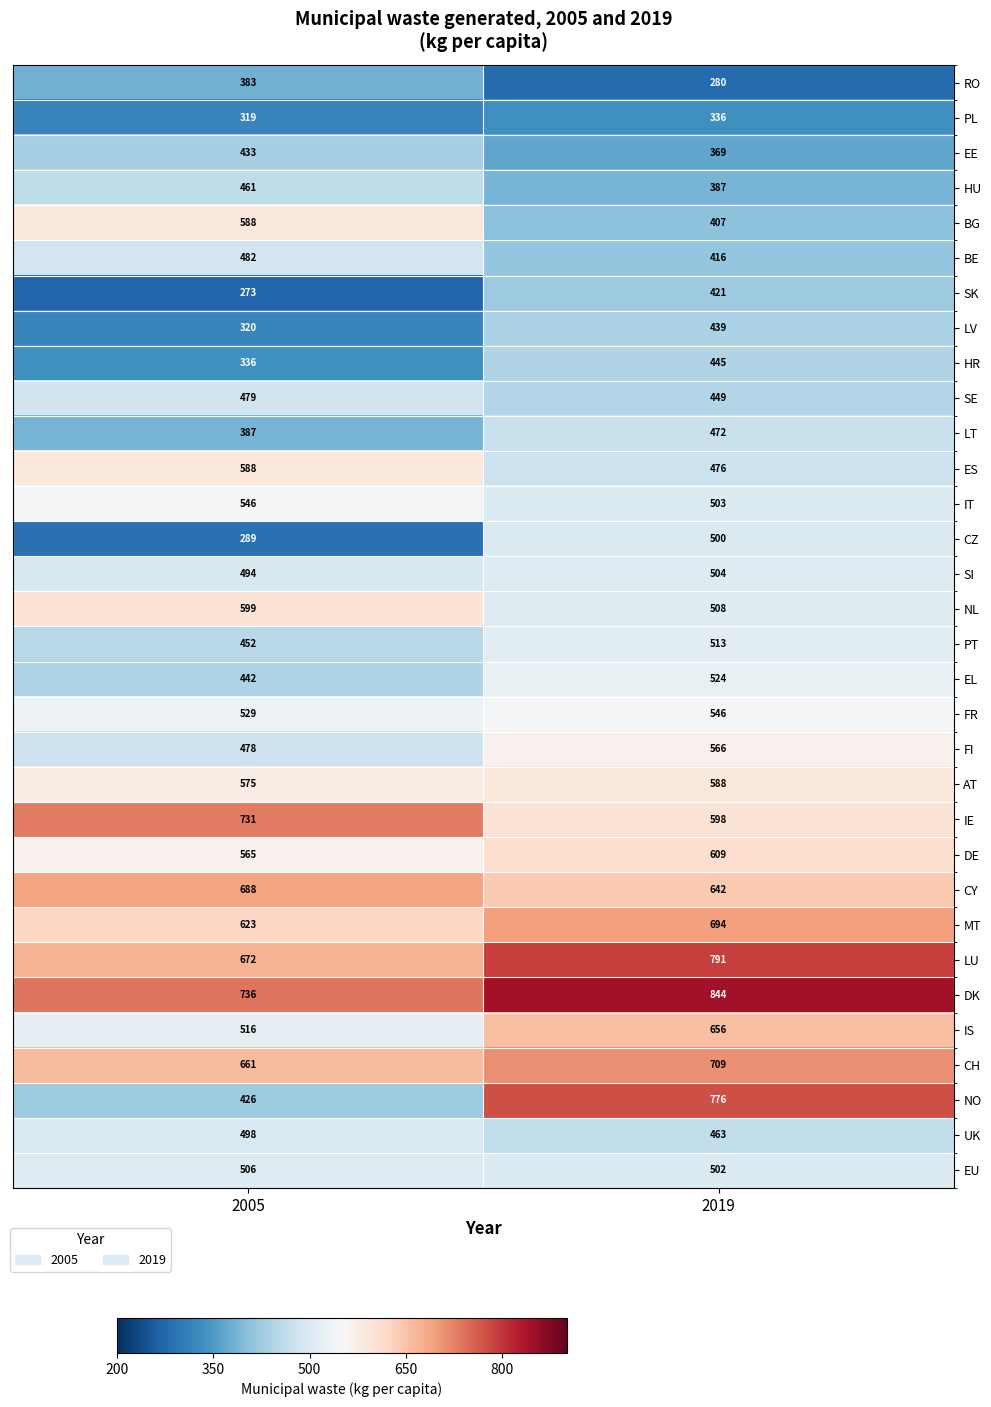

How many values in the DK series are below 844?

1